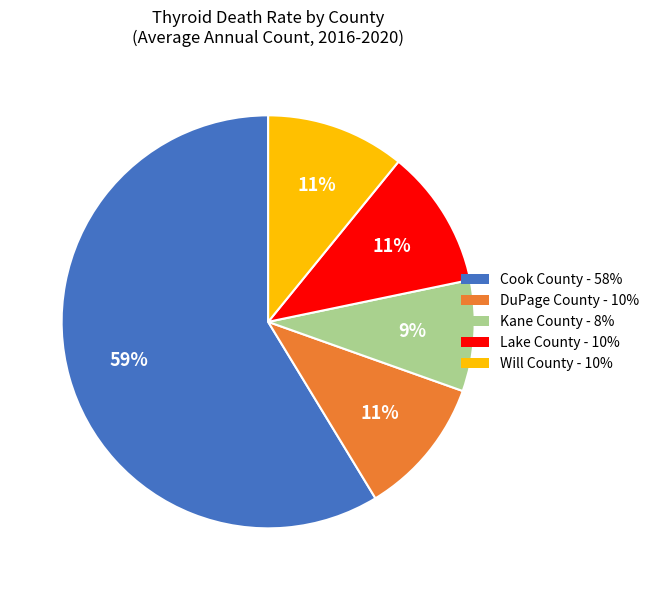

Is there any slice that represents more than half of the pie?

Yes